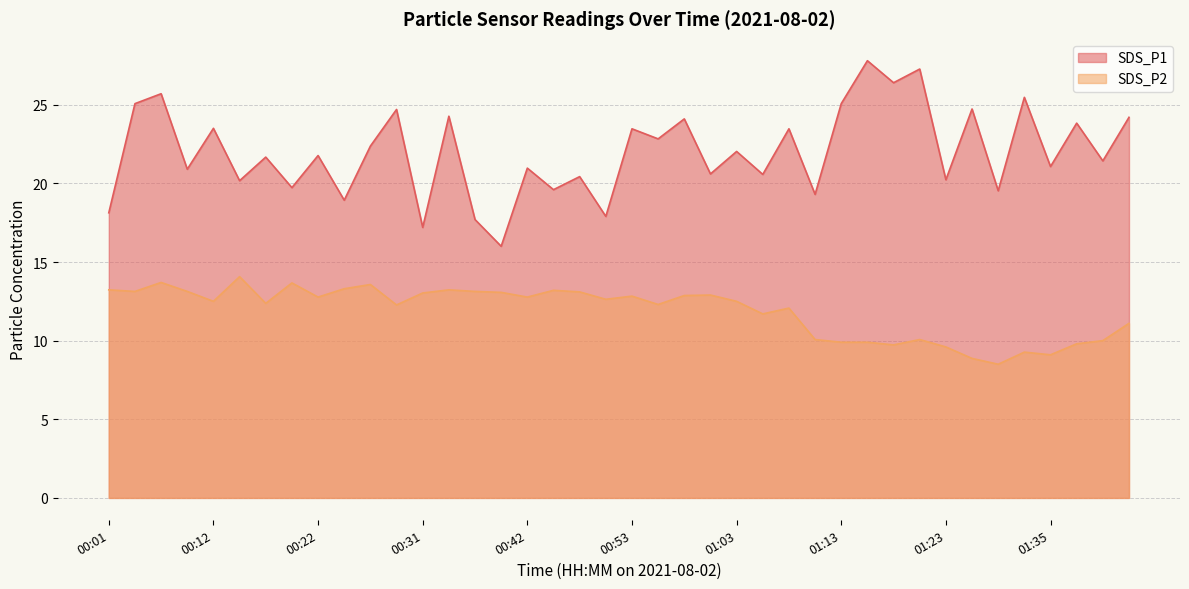

At which label does SDS_P1 reach its minimum?

00:39